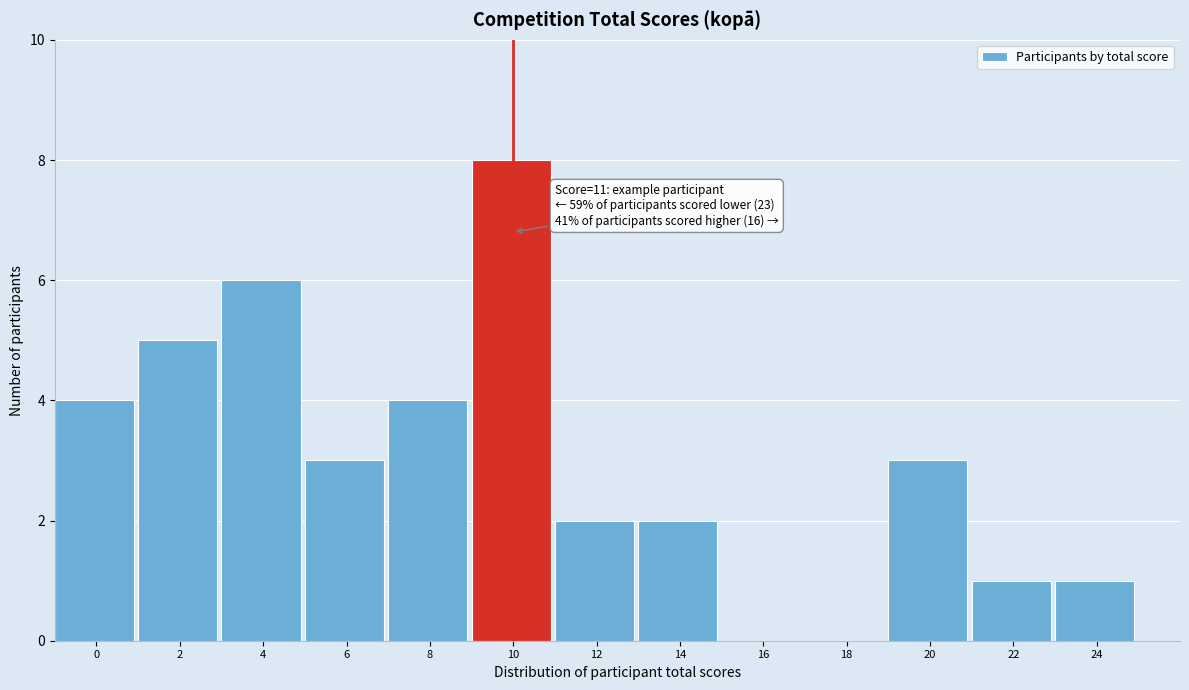

Reading right to left, what are all the values shown in this chart?

24=1	22=1	20=3	18=0	16=0	14=2	12=2	10=8	8=4	6=3	4=6	2=5	0=4